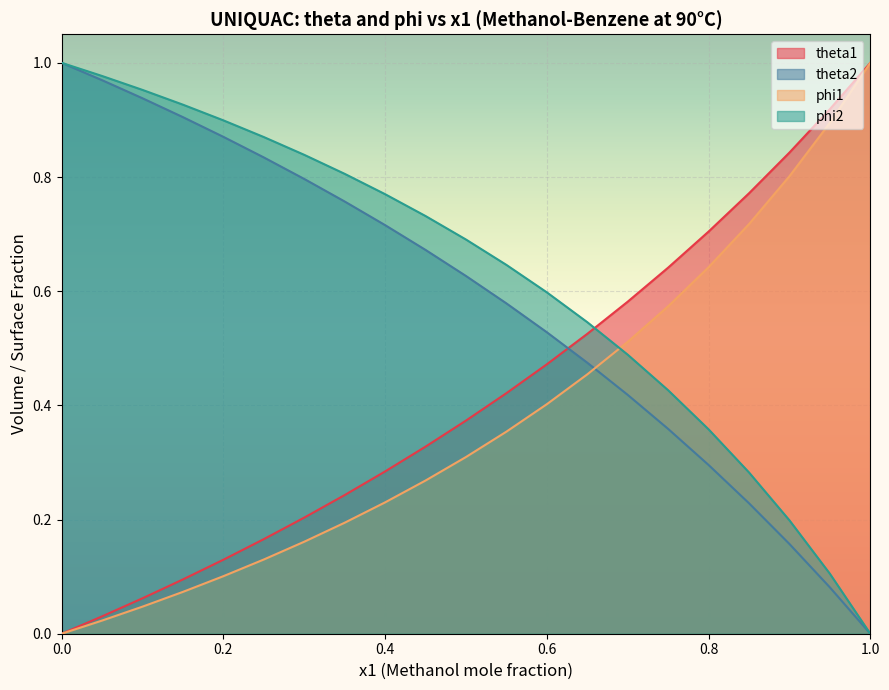

At how many categories does at least one series exceed 0?

21